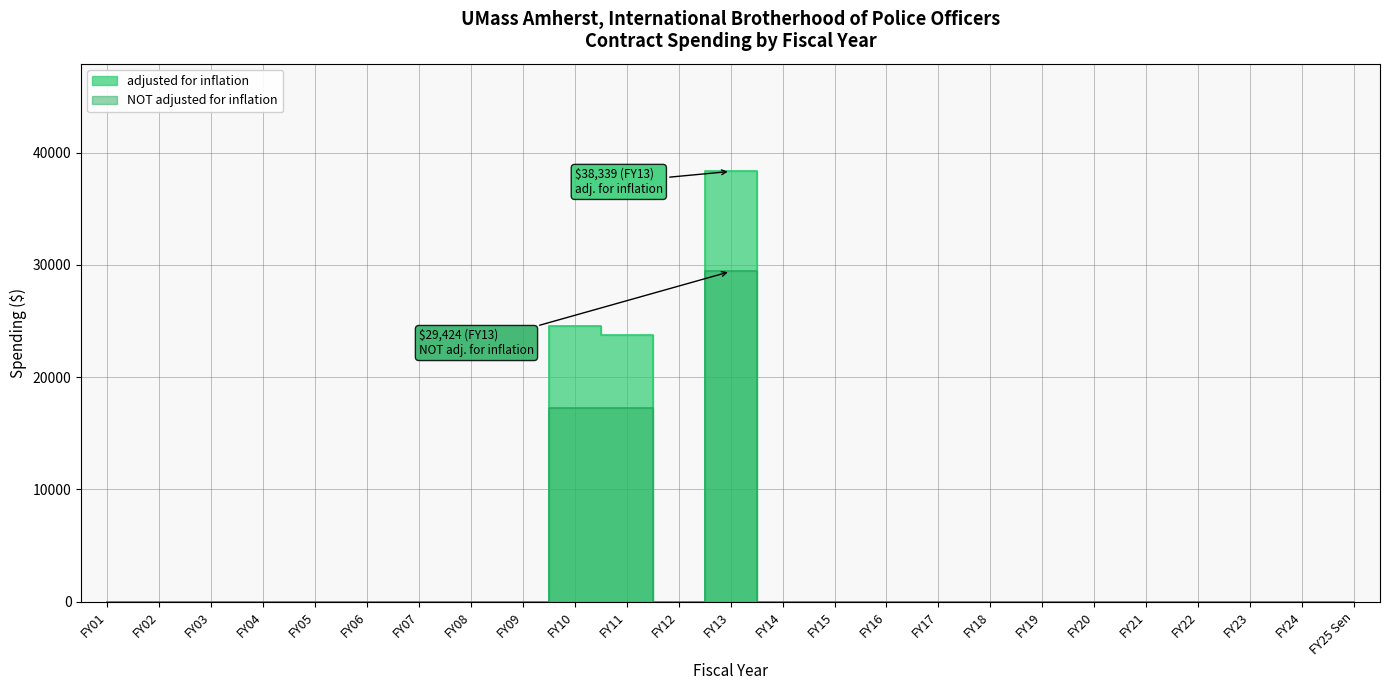

Which series changed the most between FY19 and FY24?

adjusted for inflation